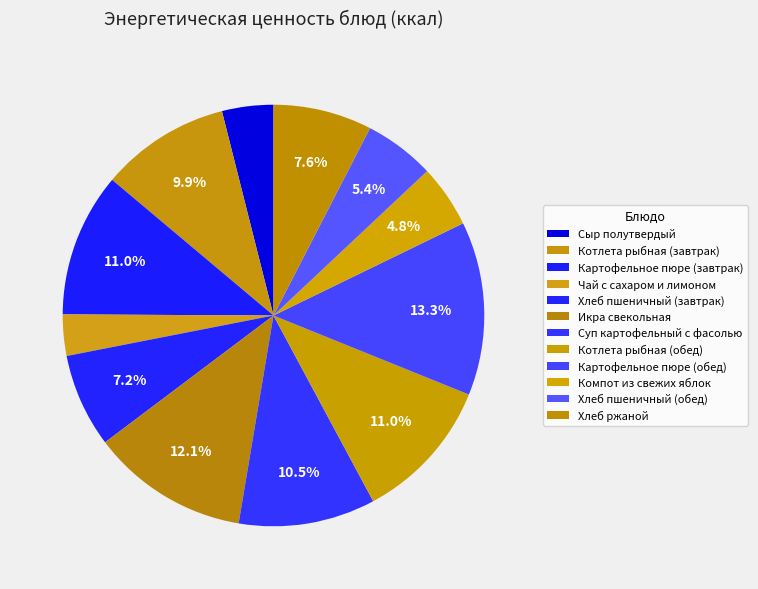

How much of the chart is everything except Хлеб ржаной?

92.4%